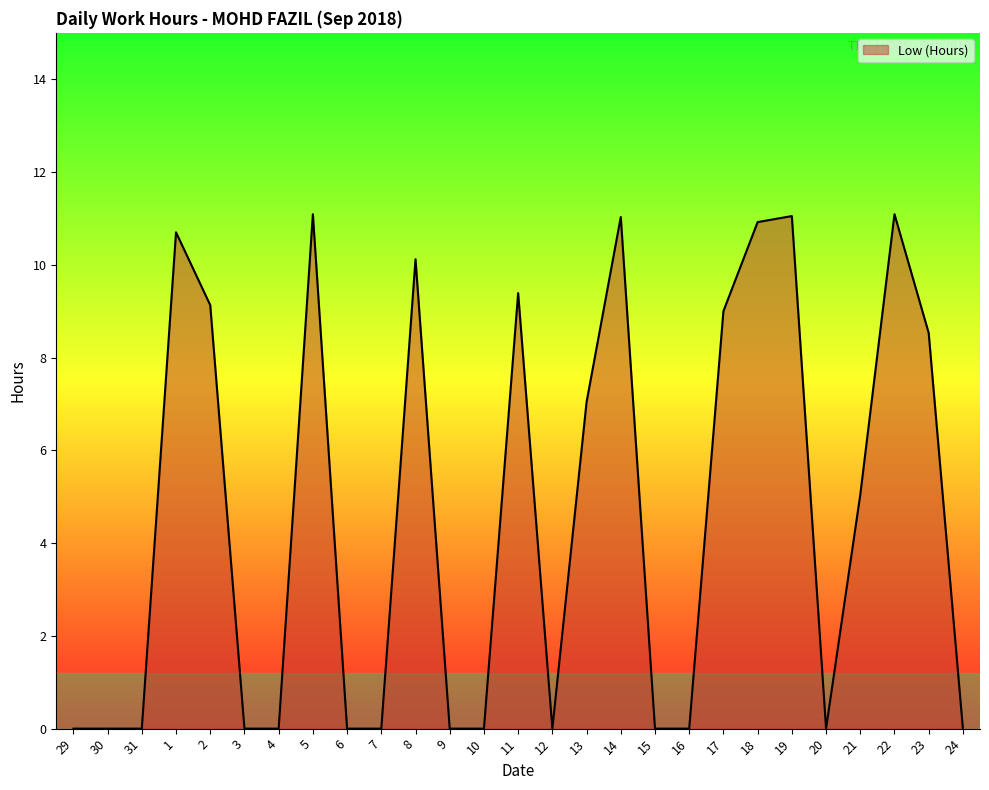

What is the greatest value displayed?

11.1